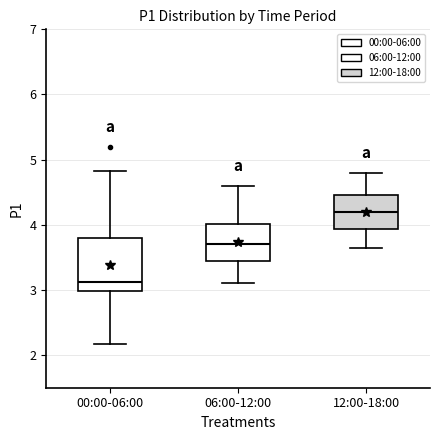

Reading left to right, transcribe this box plot: for each box, give where its median line is, the range the box spans, and where its two whiskers end, as read against the y-axis. The values are not printed on the chart, so give them approximately, as read against the axis.

00:00-06:00: median 3.1, box 3.0 to 3.8, whiskers 2.2 to 4.8
06:00-12:00: median 3.7, box 3.5 to 4.0, whiskers 3.1 to 4.6
12:00-18:00: median 4.2, box 3.9 to 4.5, whiskers 3.7 to 4.8